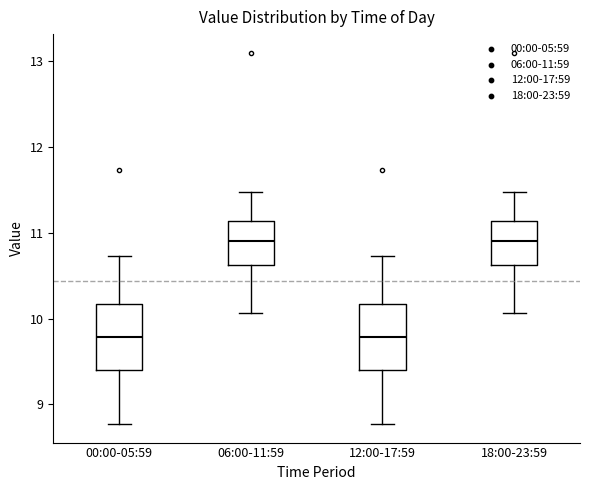

Reading left to right, read every box against the y-axis: the position of its median line, the range the box covers, and the ends of its whiskers. The values are not printed on the chart, so give them approximately, as read against the axis.

00:00-05:59: median 9.8, box 9.4 to 10.2, whiskers 8.8 to 10.7
06:00-11:59: median 10.9, box 10.6 to 11.1, whiskers 10.1 to 11.5
12:00-17:59: median 9.8, box 9.4 to 10.2, whiskers 8.8 to 10.7
18:00-23:59: median 10.9, box 10.6 to 11.1, whiskers 10.1 to 11.5